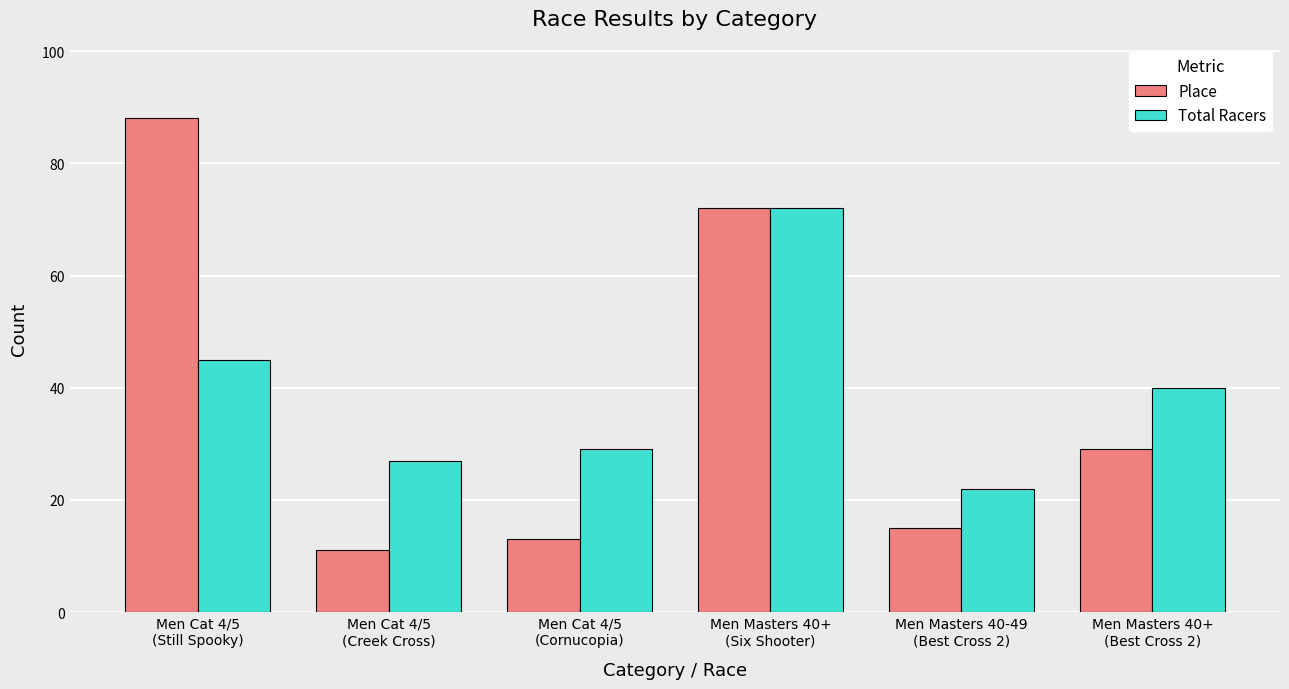

Count the number of data series in this chart.

2